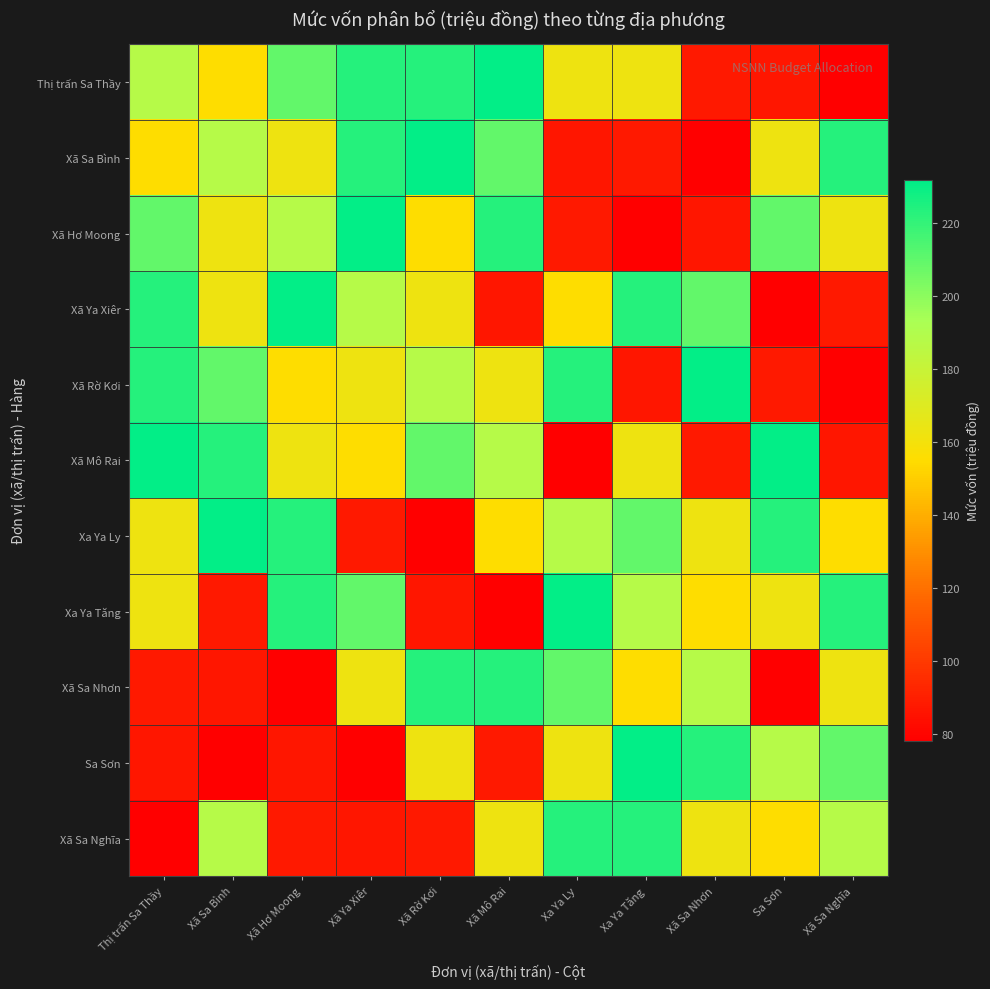

Reading left to right, list all the values displayed in this chart.

Thị trấn Sa Thầy: Thị trấn Sa Thầy=187.8	Xã Sa Bình=155.0	Xã Hơ Moong=209.4	Xã Ya Xiêr=223.4	Xã Rờ Kơi=223.4	Xã Mô Rai=231.1	Xa Ya Ly=162.7	Xa Ya Tăng=162.7	Xã Sa Nhơn=87.7	Sa Sơn=86.7	Xã Sa Nghĩa=78.0
Xã Sa Bình: Thị trấn Sa Thầy=155.0	Xã Sa Bình=187.8	Xã Hơ Moong=162.7	Xã Ya Xiêr=223.4	Xã Rờ Kơi=231.1	Xã Mô Rai=209.4	Xa Ya Ly=86.7	Xa Ya Tăng=87.7	Xã Sa Nhơn=78.0	Sa Sơn=162.7	Xã Sa Nghĩa=223.4
Xã Hơ Moong: Thị trấn Sa Thầy=209.4	Xã Sa Bình=162.7	Xã Hơ Moong=187.8	Xã Ya Xiêr=231.1	Xã Rờ Kơi=155.0	Xã Mô Rai=223.4	Xa Ya Ly=87.7	Xa Ya Tăng=78.0	Xã Sa Nhơn=86.7	Sa Sơn=209.4	Xã Sa Nghĩa=162.7
Xã Ya Xiêr: Thị trấn Sa Thầy=223.4	Xã Sa Bình=162.7	Xã Hơ Moong=231.1	Xã Ya Xiêr=187.8	Xã Rờ Kơi=162.7	Xã Mô Rai=86.7	Xa Ya Ly=155.0	Xa Ya Tăng=223.4	Xã Sa Nhơn=209.4	Sa Sơn=78.0	Xã Sa Nghĩa=87.7
Xã Rờ Kơi: Thị trấn Sa Thầy=223.4	Xã Sa Bình=209.4	Xã Hơ Moong=155.0	Xã Ya Xiêr=162.7	Xã Rờ Kơi=187.8	Xã Mô Rai=162.7	Xa Ya Ly=223.4	Xa Ya Tăng=86.7	Xã Sa Nhơn=231.1	Sa Sơn=87.7	Xã Sa Nghĩa=78.0
Xã Mô Rai: Thị trấn Sa Thầy=231.1	Xã Sa Bình=223.4	Xã Hơ Moong=162.7	Xã Ya Xiêr=155.0	Xã Rờ Kơi=209.4	Xã Mô Rai=187.8	Xa Ya Ly=78.0	Xa Ya Tăng=162.7	Xã Sa Nhơn=87.7	Sa Sơn=231.1	Xã Sa Nghĩa=86.7
Xa Ya Ly: Thị trấn Sa Thầy=162.7	Xã Sa Bình=231.1	Xã Hơ Moong=223.4	Xã Ya Xiêr=87.7	Xã Rờ Kơi=78.0	Xã Mô Rai=155.0	Xa Ya Ly=187.8	Xa Ya Tăng=209.4	Xã Sa Nhơn=162.7	Sa Sơn=223.4	Xã Sa Nghĩa=155.0
Xa Ya Tăng: Thị trấn Sa Thầy=162.7	Xã Sa Bình=87.7	Xã Hơ Moong=223.4	Xã Ya Xiêr=209.4	Xã Rờ Kơi=86.7	Xã Mô Rai=78.0	Xa Ya Ly=231.1	Xa Ya Tăng=187.8	Xã Sa Nhơn=155.0	Sa Sơn=162.7	Xã Sa Nghĩa=223.4
Xã Sa Nhơn: Thị trấn Sa Thầy=87.7	Xã Sa Bình=86.7	Xã Hơ Moong=78.0	Xã Ya Xiêr=162.7	Xã Rờ Kơi=223.4	Xã Mô Rai=223.4	Xa Ya Ly=209.4	Xa Ya Tăng=155.0	Xã Sa Nhơn=187.8	Sa Sơn=78.0	Xã Sa Nghĩa=162.7
Sa Sơn: Thị trấn Sa Thầy=86.7	Xã Sa Bình=78.0	Xã Hơ Moong=86.7	Xã Ya Xiêr=78.0	Xã Rờ Kơi=162.7	Xã Mô Rai=87.7	Xa Ya Ly=162.7	Xa Ya Tăng=231.1	Xã Sa Nhơn=223.4	Sa Sơn=187.8	Xã Sa Nghĩa=209.4
Xã Sa Nghĩa: Thị trấn Sa Thầy=78.0	Xã Sa Bình=188.0	Xã Hơ Moong=87.7	Xã Ya Xiêr=86.7	Xã Rờ Kơi=87.7	Xã Mô Rai=162.7	Xa Ya Ly=223.4	Xa Ya Tăng=223.4	Xã Sa Nhơn=162.7	Sa Sơn=155.0	Xã Sa Nghĩa=187.8